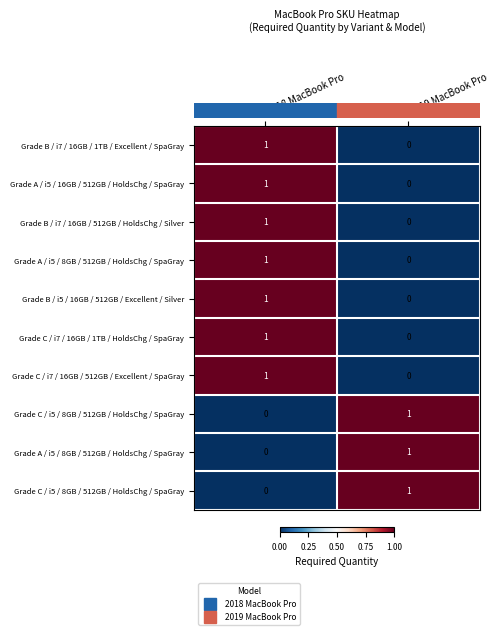

At how many categories does at least one series exceed 0?

2